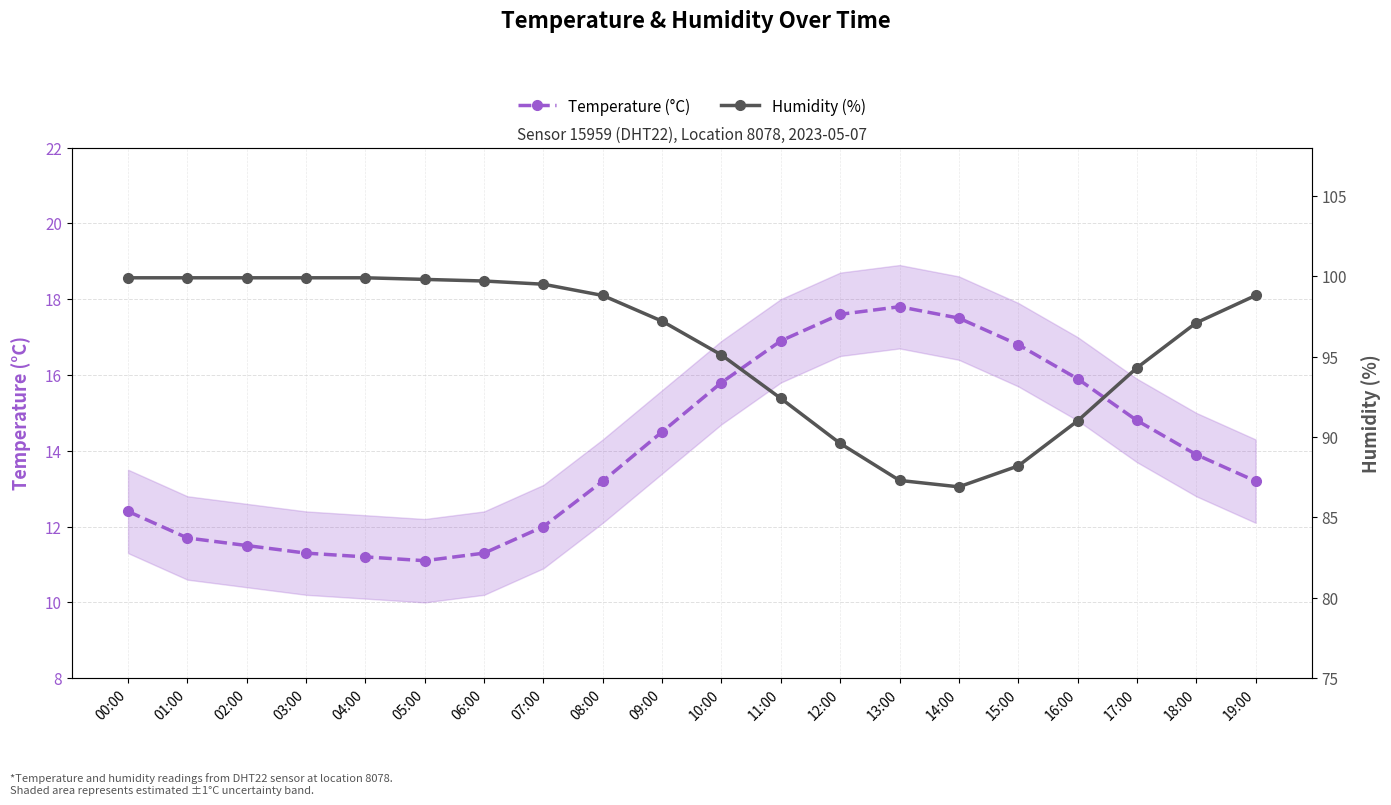

Reading left to right, transcribe all the data shown in this chart.

Temperature (°C): 12.4	11.7	11.5	11.3	11.2	11.1	11.3	12.0	13.2	14.5	15.8	16.9	17.6	17.8	17.5	16.8	15.9	14.8	13.9	13.2
Humidity (%): 99.9	99.9	99.9	99.9	99.9	99.8	99.7	99.5	98.8	97.2	95.1	92.4	89.6	87.3	86.9	88.2	91.0	94.3	97.1	98.8